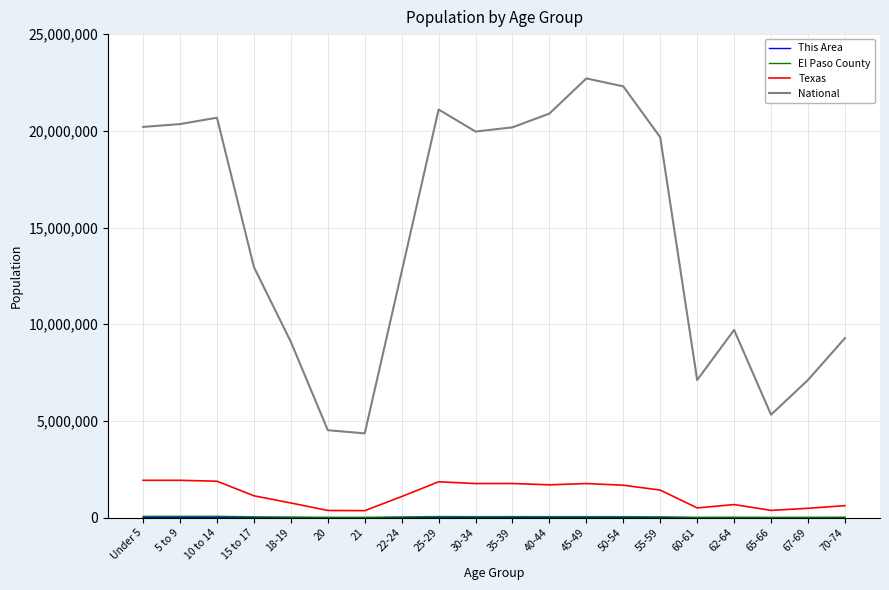

Where does the Texas series first go above 1422924?

Under 5